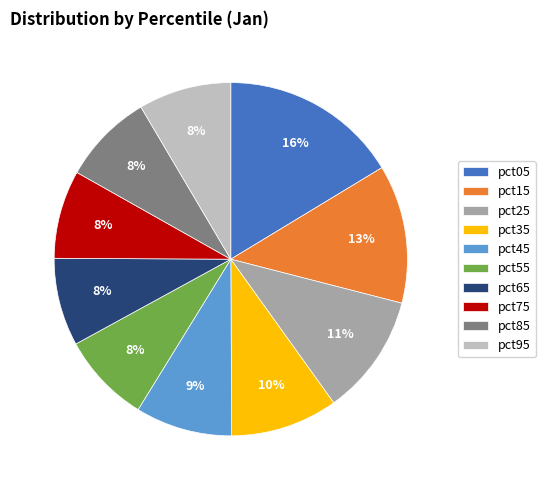

What is the largest slice in the pie chart?

pct05